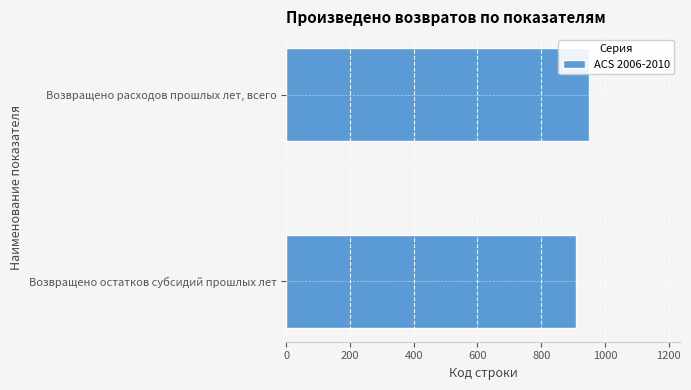

Approximately how many times larger is the value at Возвращено остатков субсидий прошлых лет compared to Возвращено расходов прошлых лет, всего?

1.0